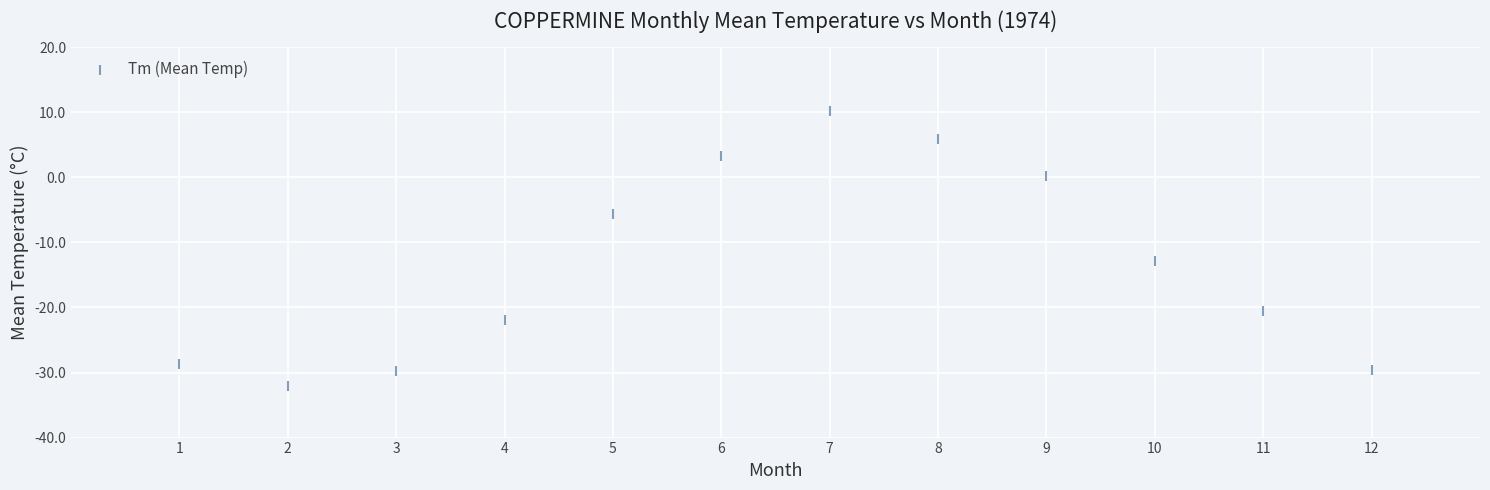

What Y value in the scatter plot is closest to -10?

-12.9